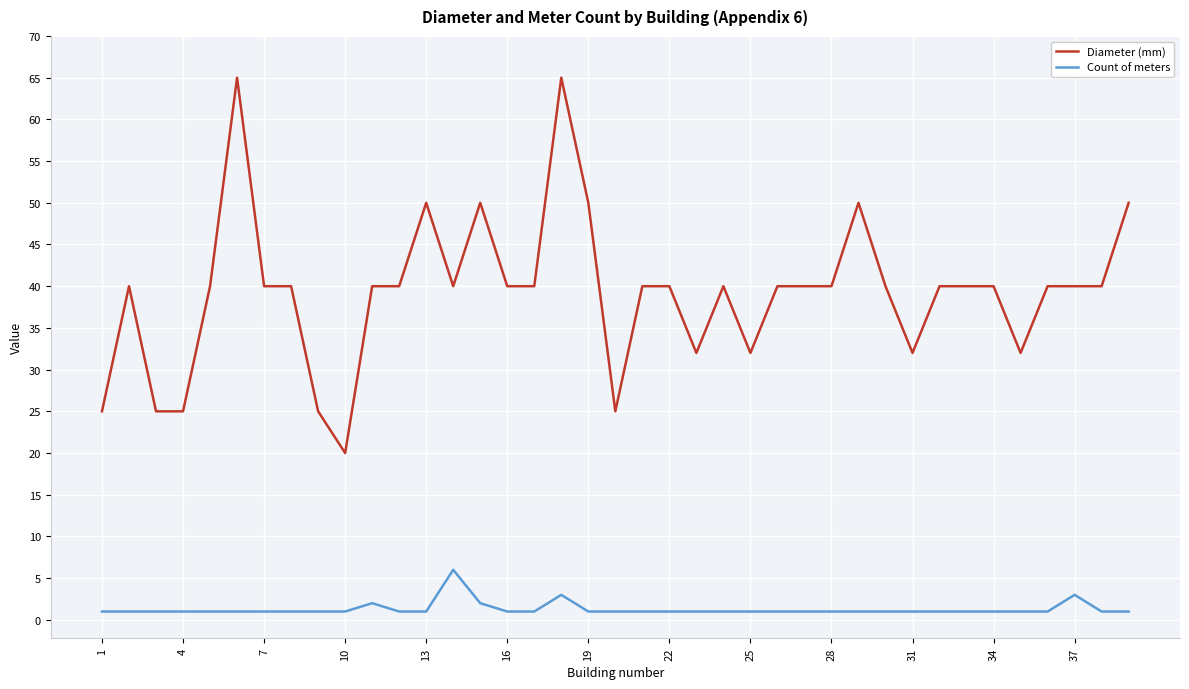

True or false: Count of meters and Diameter (mm) cross at least once.

False